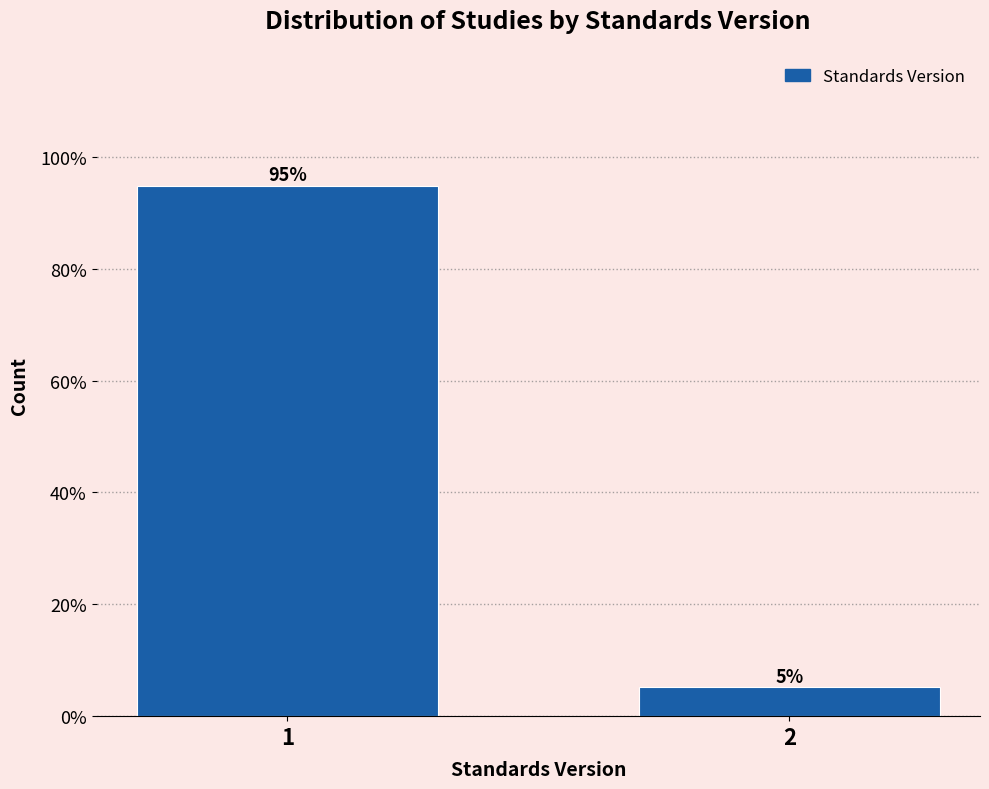

The chart shows a value of 94.9 at 1. True or false?

True